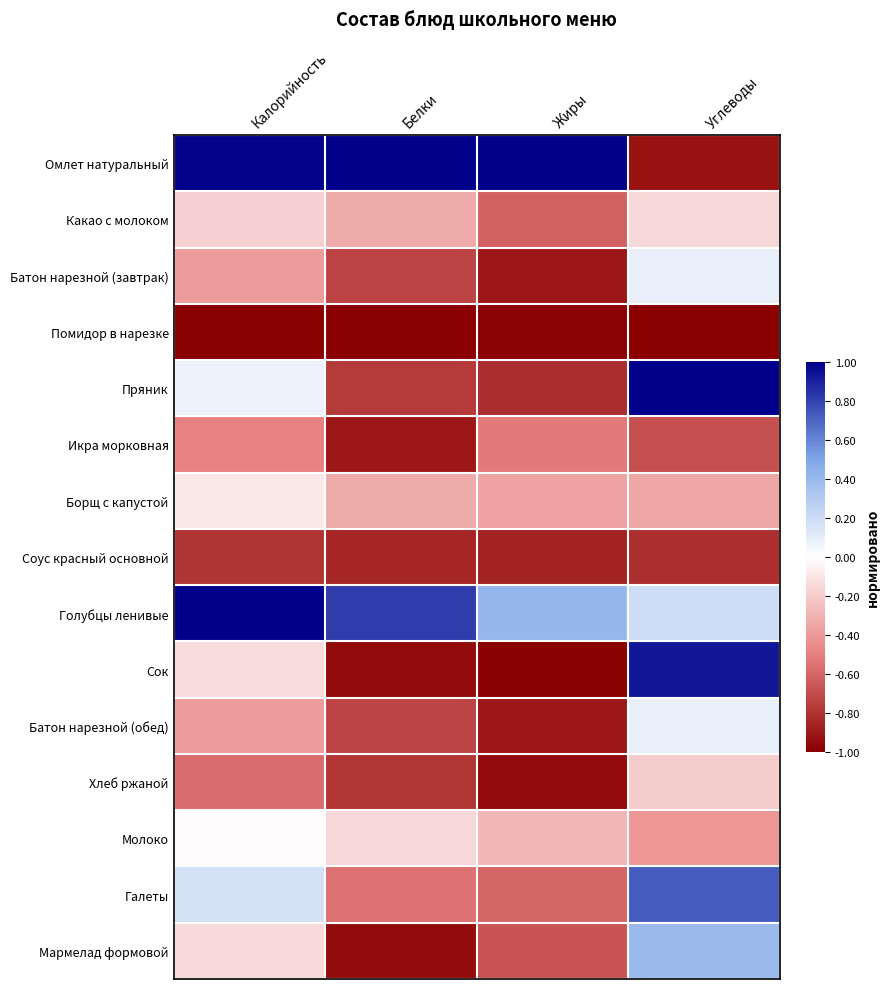

Which series has the largest range (max minus min)?

Омлет натуральный